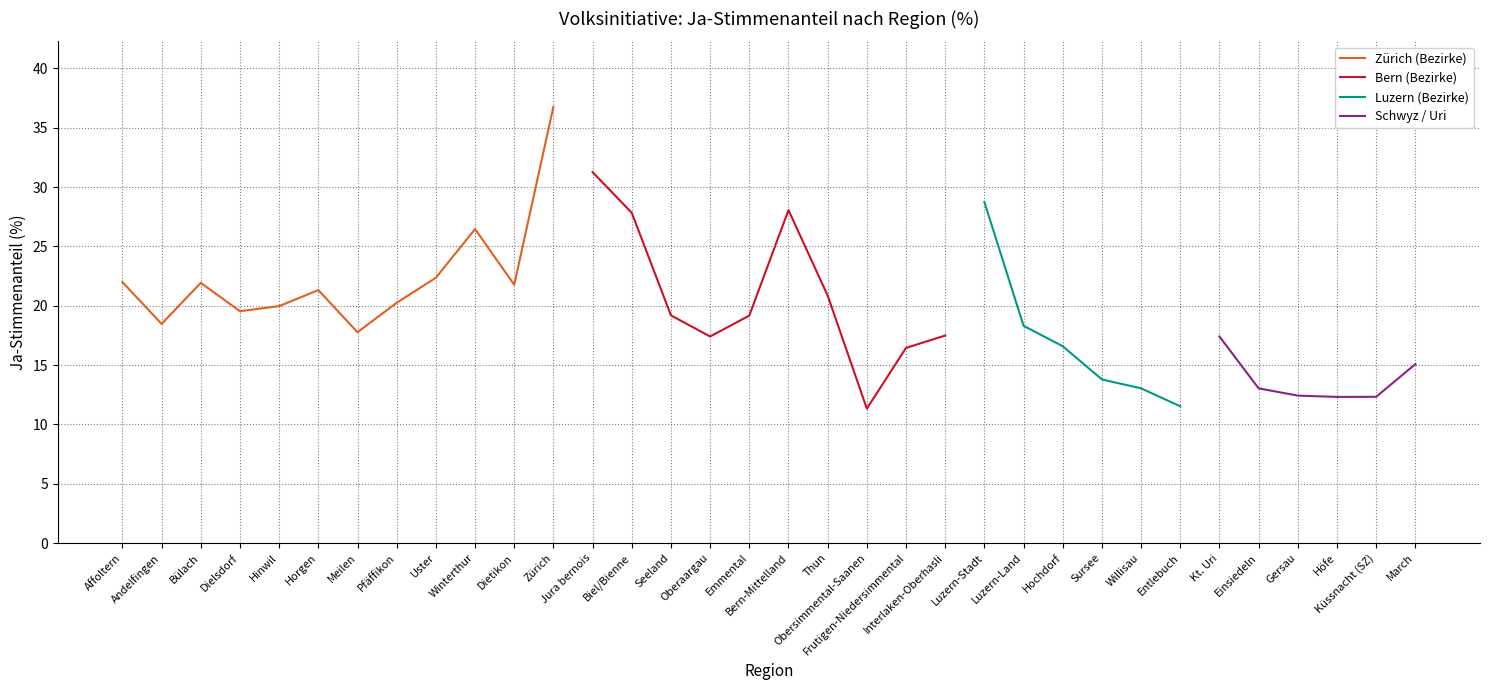

Rank the categories by value from highest to lowest.

Zürich, Jura bernois, Luzern-Stadt, Bern-Mittelland, Biel/Bienne, Winterthur, Uster, Affoltern, Bülach, Dietikon, Horgen, Thun, Pfäffikon, Hinwil, Dielsdorf, Seeland, Emmental, Andelfingen, Luzern-Land, Meilen, Interlaken-Oberhasli, Oberaargau, Kt. Uri, Hochdorf, Frutigen-Niedersimmental, March, Sursee, Willisau, Einsiedeln, Gersau, Küssnacht (SZ), Höfe, Entlebuch, Obersimmental-Saanen